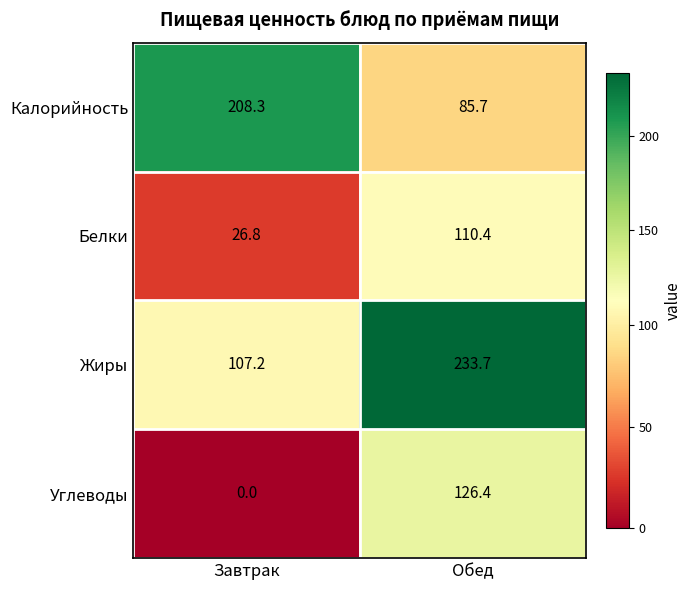

Count the number of categories in the chart.

2